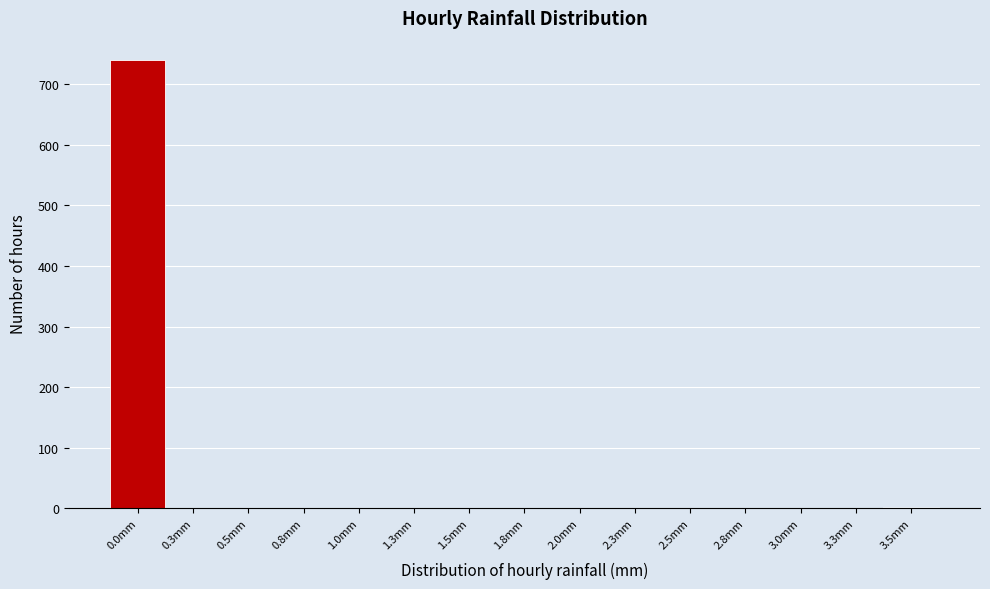

Is it true that the value at 1.3mm is -410?

False